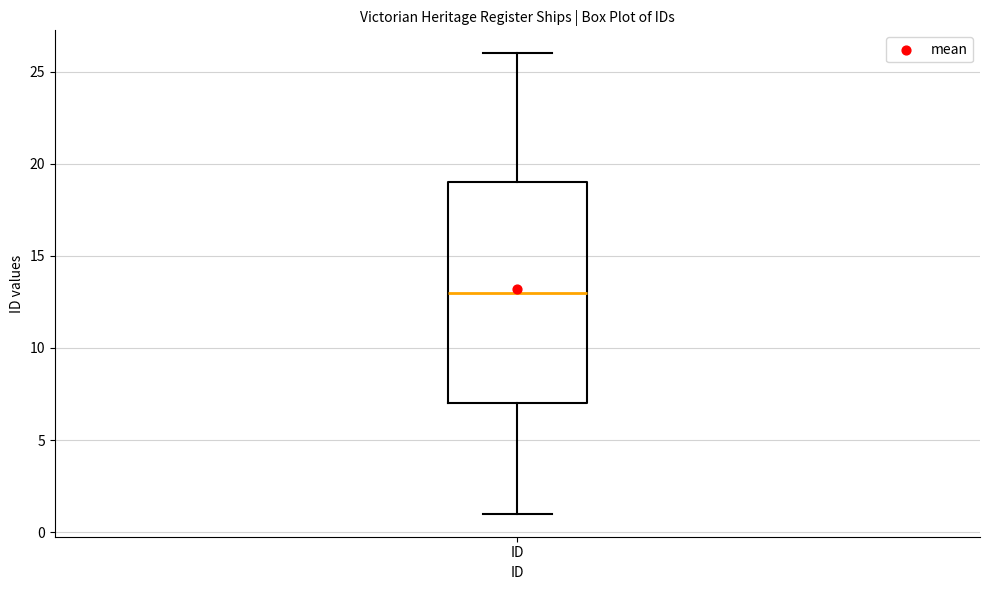

Read this box plot against the y-axis: the position of the median line, the range covered by the box, and the ends of both whiskers. The values are not printed on the chart, so give them approximately, as read against the axis.

median 13, box 7 to 19, whiskers 1 to 26